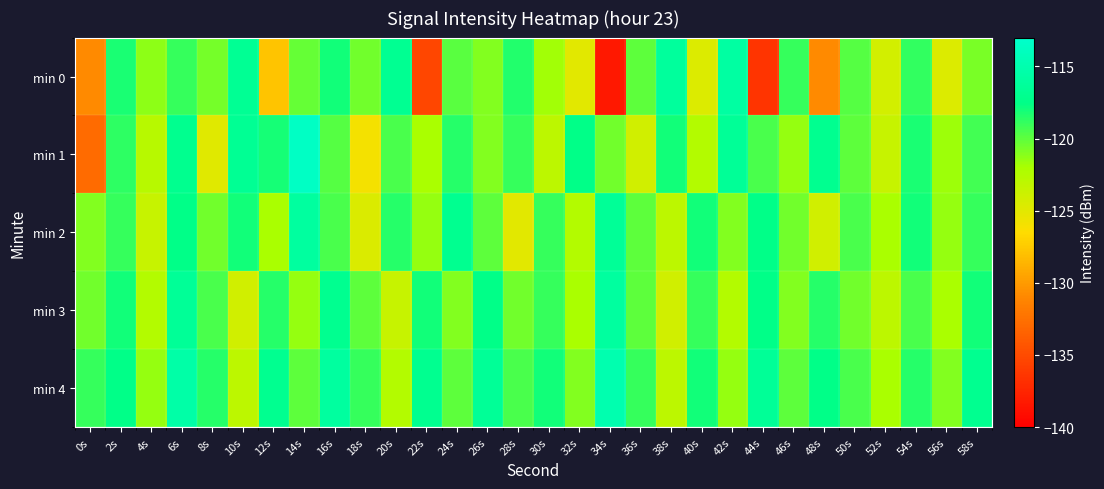

Reading right to left, transcribe all the data shown in this chart.

min 0: 58s=-120.8	56s=-124.6	54s=-118.9	52s=-124.2	50s=-119.8	48s=-130.9	46s=-119.0	44s=-136.5	42s=-115.8	40s=-124.7	38s=-116.2	36s=-120.0	34s=-138.4	32s=-125.0	30s=-121.8	28s=-118.4	26s=-121.0	24s=-119.9	22s=-135.3	20s=-116.9	18s=-120.5	16s=-118.0	14s=-120.2	12s=-127.8	10s=-116.8	8s=-120.6	6s=-118.9	4s=-121.3	2s=-118.2	0s=-130.9
min 1: 58s=-119.2	56s=-121.8	54s=-118.2	52s=-123.5	50s=-120.0	48s=-117.0	46s=-121.5	44s=-119.5	42s=-116.5	40s=-122.5	38s=-118.0	36s=-124.0	34s=-120.5	32s=-117.5	30s=-123.0	28s=-119.0	26s=-121.0	24s=-118.5	22s=-122.0	20s=-119.5	18s=-125.9	16s=-119.8	14s=-113.6	12s=-118.1	10s=-116.7	8s=-124.8	6s=-117.1	4s=-122.8	2s=-118.7	0s=-132.9
min 2: 58s=-119.0	56s=-121.5	54s=-118.0	52s=-122.0	50s=-119.5	48s=-124.0	46s=-120.5	44s=-117.5	42s=-121.0	40s=-118.0	38s=-123.0	36s=-120.0	34s=-116.5	32s=-122.5	30s=-119.0	28s=-125.0	26s=-120.0	24s=-117.0	22s=-121.5	20s=-118.5	18s=-124.5	16s=-119.5	14s=-116.0	12s=-122.0	10s=-118.0	8s=-120.5	6s=-117.5	4s=-123.5	2s=-119.0	0s=-121.0
min 3: 58s=-118.0	56s=-122.0	54s=-119.5	52s=-123.0	50s=-120.5	48s=-118.5	46s=-121.0	44s=-117.5	42s=-122.5	40s=-119.0	38s=-124.0	36s=-120.0	34s=-116.0	32s=-122.0	30s=-119.0	28s=-120.5	26s=-117.5	24s=-121.0	22s=-118.0	20s=-123.5	18s=-120.0	16s=-117.0	14s=-121.5	12s=-118.5	10s=-124.0	8s=-119.5	6s=-116.5	4s=-122.5	2s=-118.0	0s=-120.5
min 4: 58s=-117.0	56s=-121.0	54s=-118.5	52s=-122.0	50s=-119.5	48s=-117.5	46s=-120.0	44s=-116.5	42s=-121.5	40s=-118.0	38s=-123.0	36s=-119.0	34s=-115.0	32s=-121.0	30s=-118.0	28s=-119.5	26s=-116.5	24s=-120.0	22s=-117.0	20s=-122.5	18s=-119.0	16s=-116.0	14s=-120.0	12s=-117.0	10s=-123.0	8s=-118.5	6s=-115.5	4s=-121.5	2s=-117.5	0s=-119.0